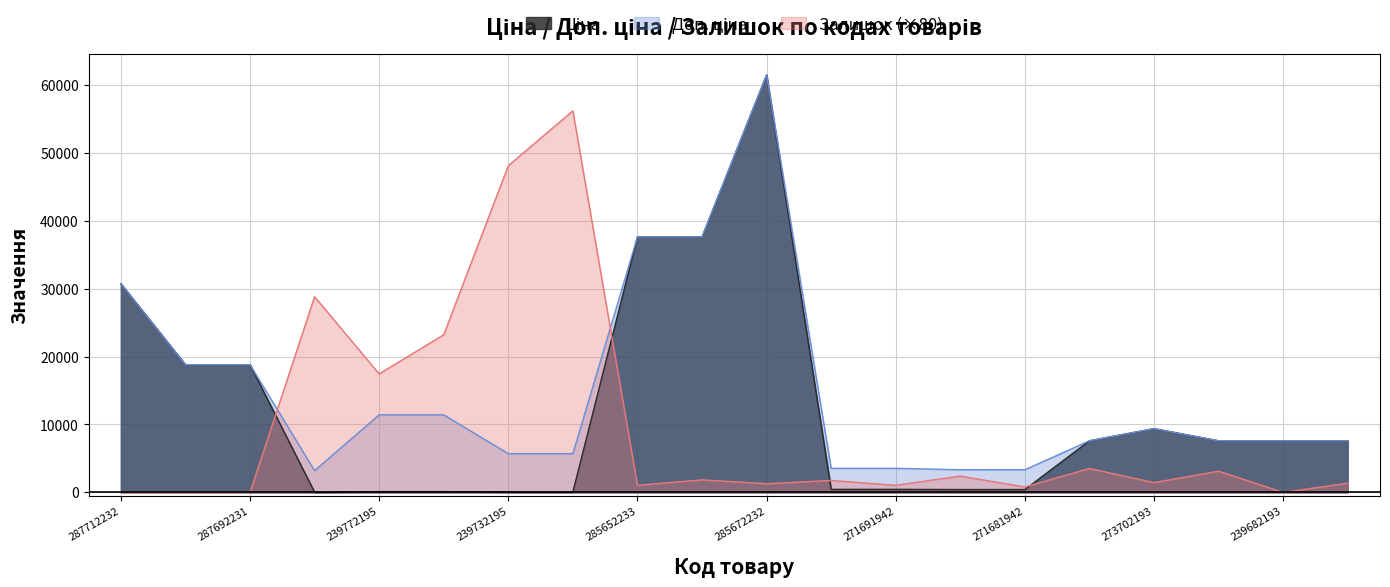

Rank the series at 239772195 from highest to lowest value.

Залишок, Доп. ціна, Ціна